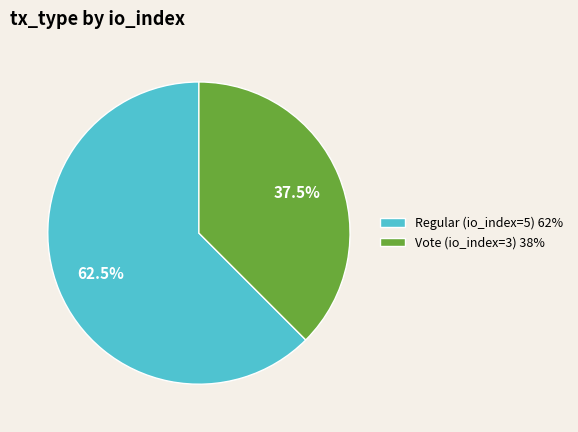

Does Regular (io_index=5) 62% represent more than half of the total?

Yes